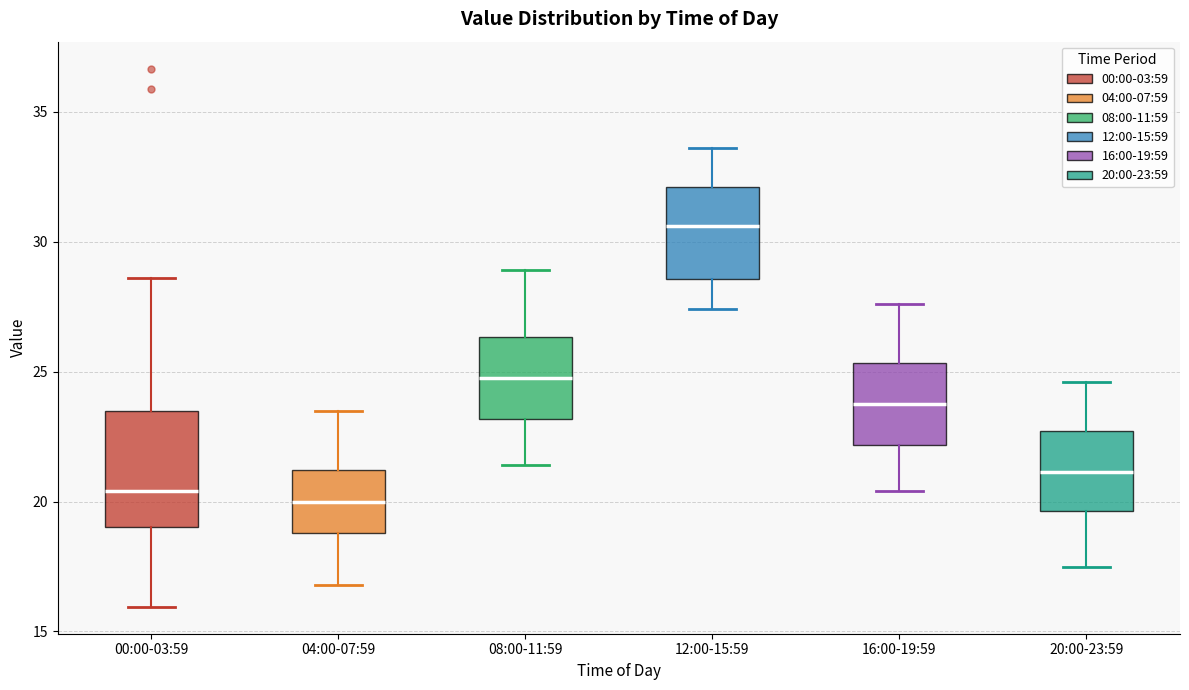

Reading left to right, transcribe this box plot: for each box, give where its median line is, the range the box spans, and where its two whiskers end, as read against the y-axis. The values are not printed on the chart, so give them approximately, as read against the axis.

00:00-03:59: median 20.5, box 19.0 to 23.5, whiskers 16.0 to 28.5
04:00-07:59: median 20.0, box 19.0 to 21.0, whiskers 17.0 to 23.5
08:00-11:59: median 25.0, box 23.0 to 26.5, whiskers 21.5 to 29.0
12:00-15:59: median 30.5, box 28.5 to 32.0, whiskers 27.5 to 33.5
16:00-19:59: median 24.0, box 22.0 to 25.5, whiskers 20.5 to 27.5
20:00-23:59: median 21.0, box 19.5 to 22.5, whiskers 17.5 to 24.5